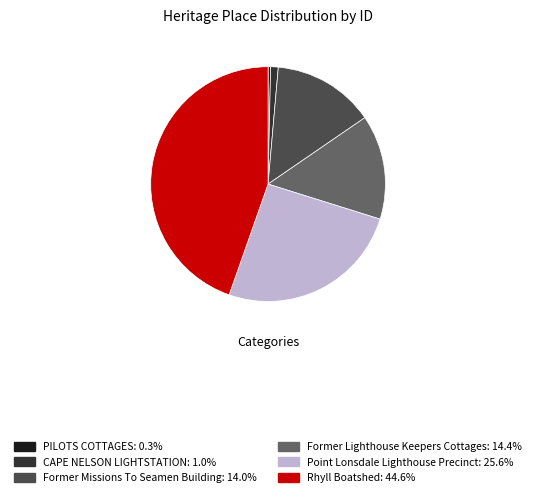

Does any single category account for the majority?

No